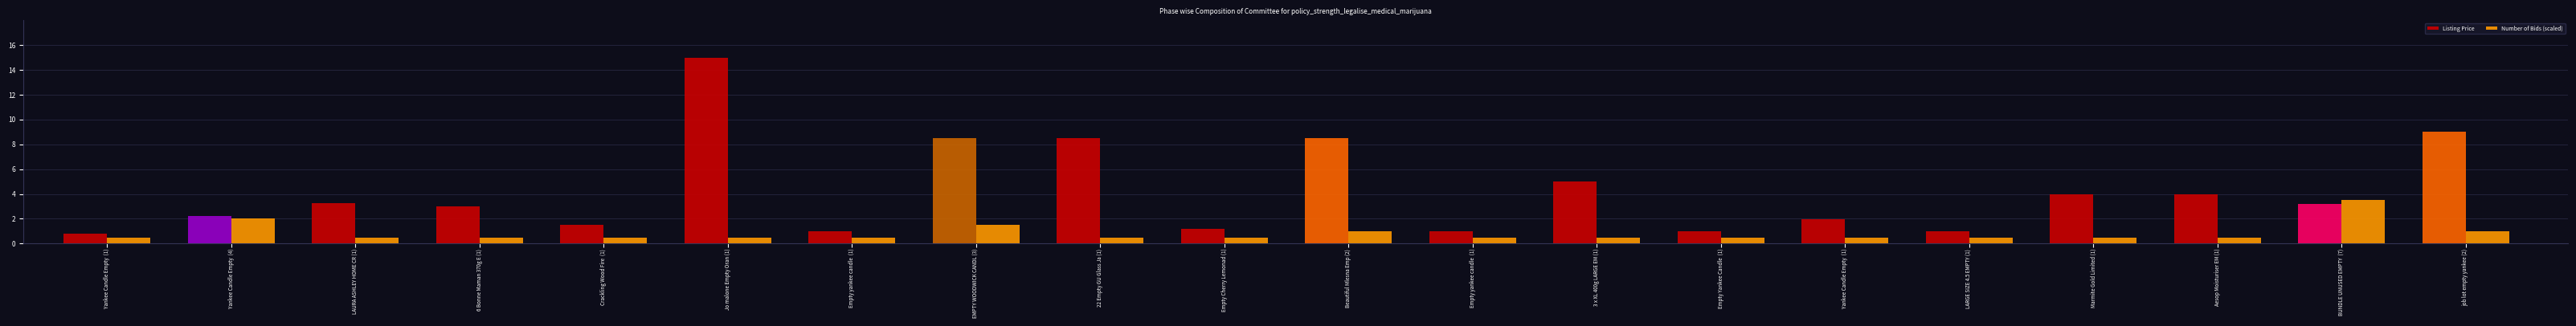

What is the sum of the Listing Price values at LAURA ASHLEY HOME CR (1) and 22 Empty GU Glass Ja (1)?

11.8